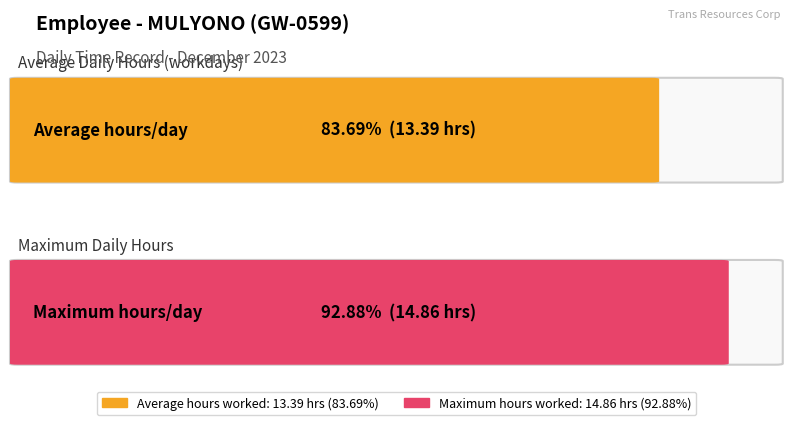

What is the greatest value displayed?

14.9